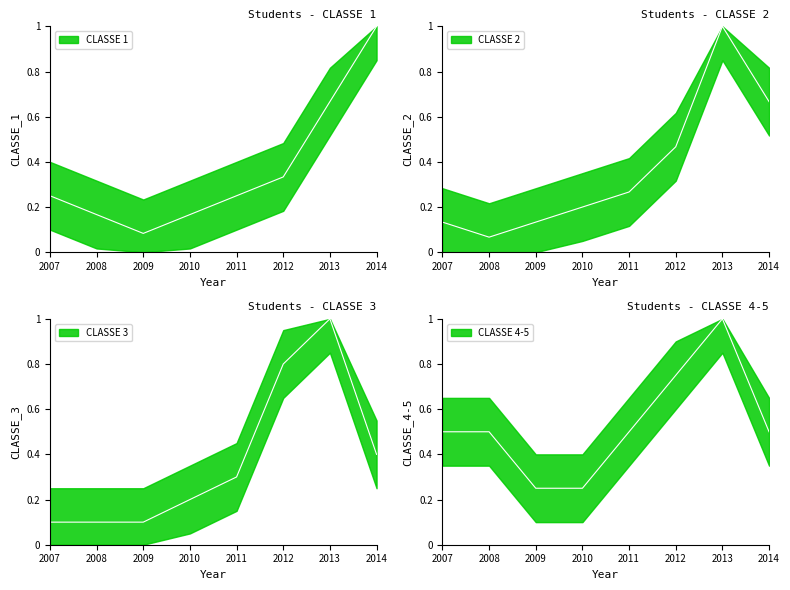

Where is the first local minimum for CLASSE 2?

2008